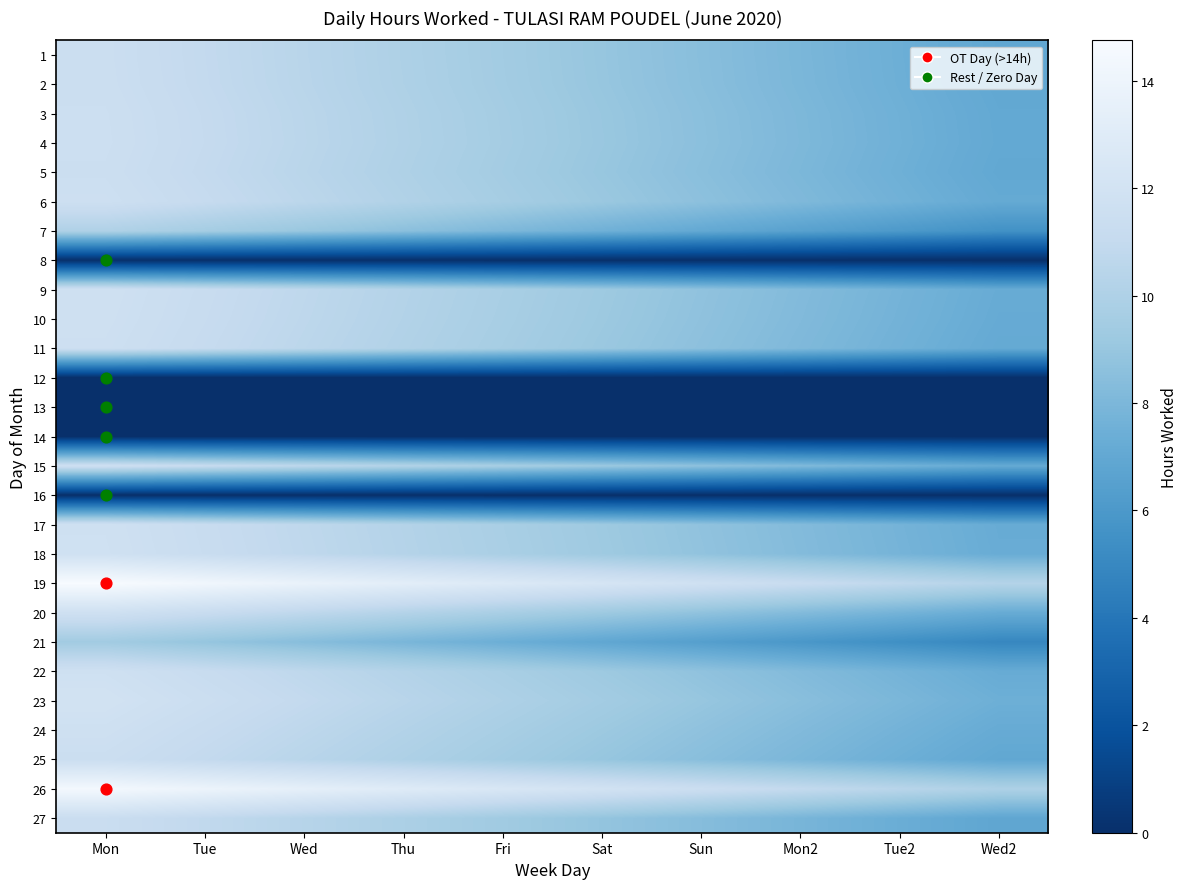

What is the difference between the highest and lowest values at Wed2?

10.2